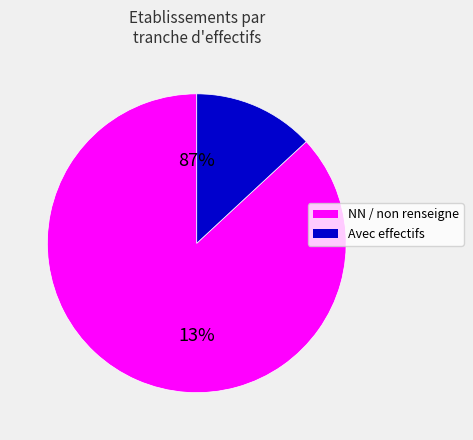

Is there any slice that represents more than half of the pie?

Yes